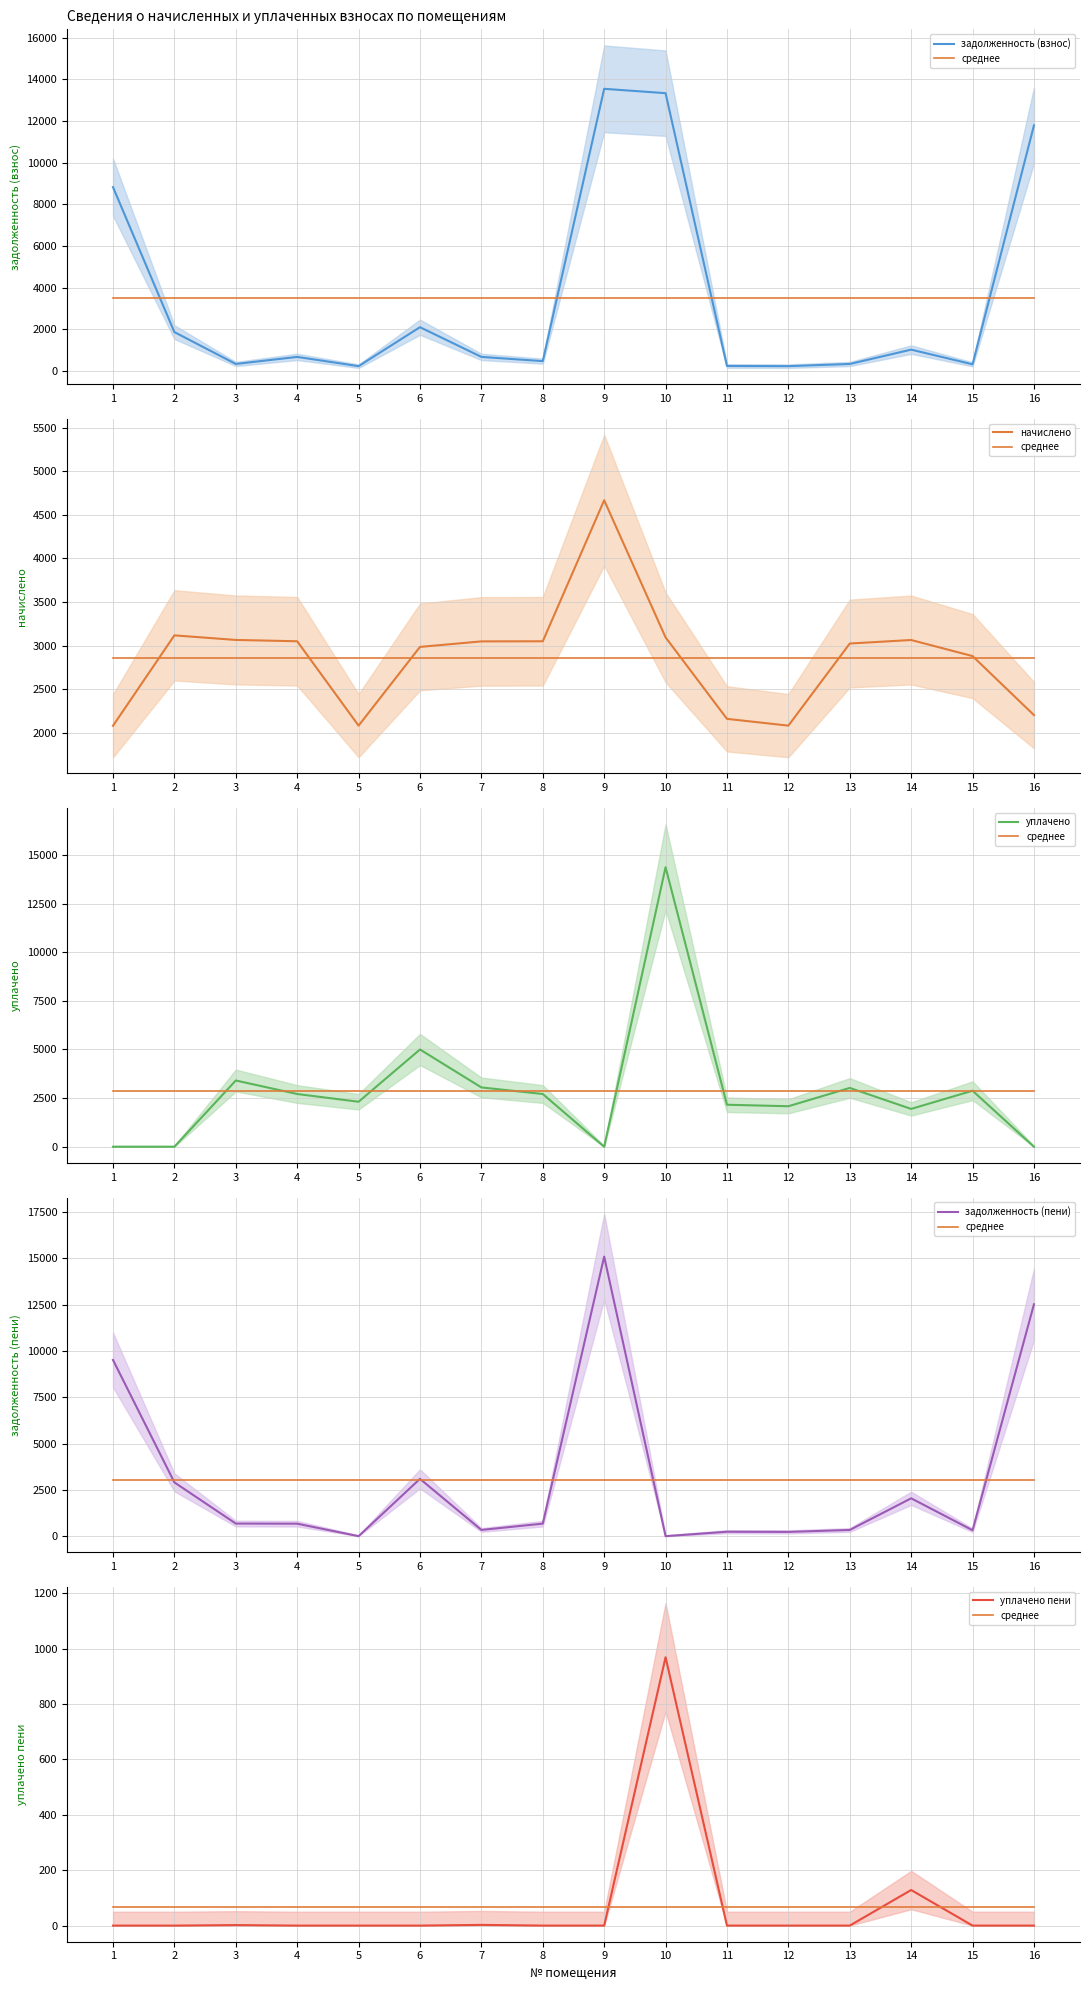

True or false: уплачено пени and начислено cross at least once.

False